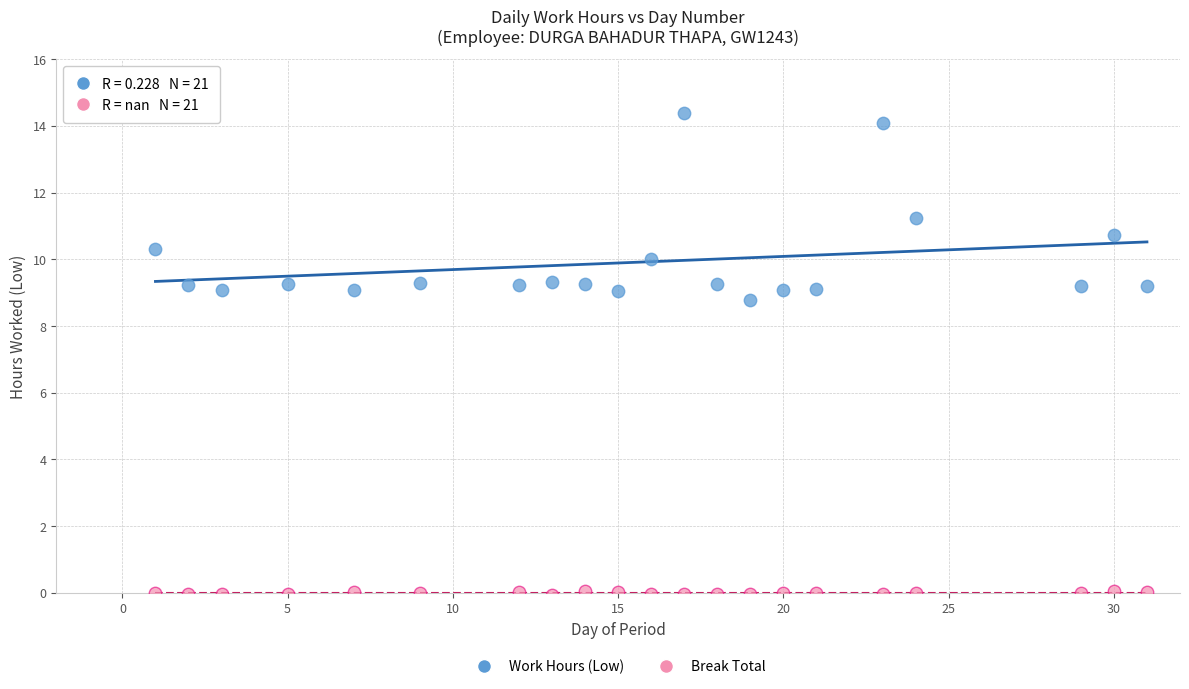

Across all series, what Y value is closest to 7?

8.8